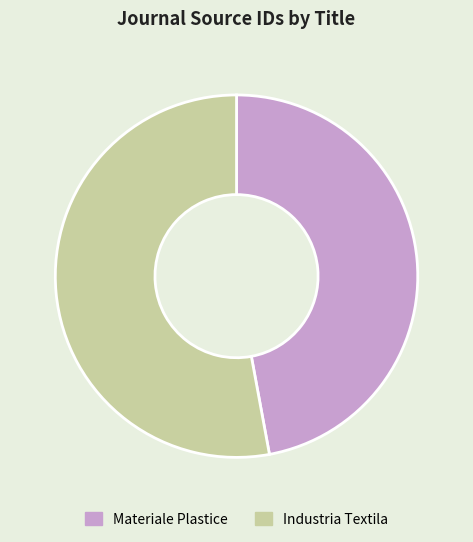

What is the largest slice in the pie chart?

Industria Textila